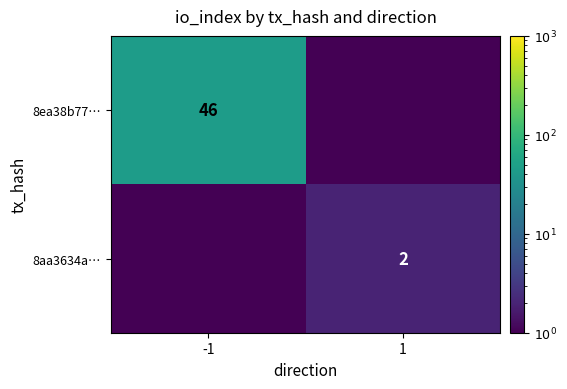

Is the value of 8aa3634a… at 1 greater than the value of 8ea38b77… at -1?

No